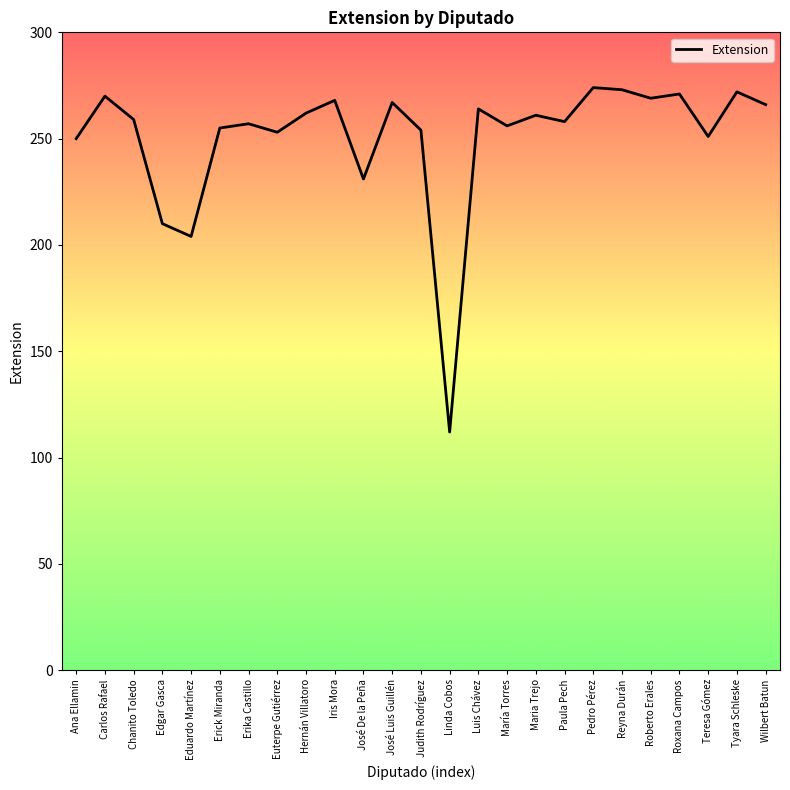

What position from the left is Judith Rodríguez?

13